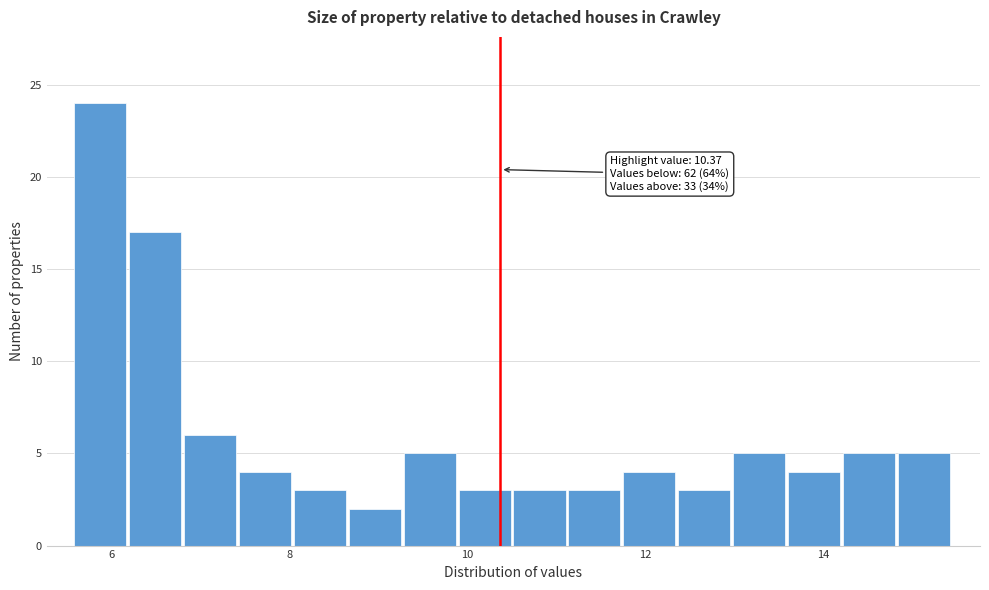

Around what value on the x-axis is the tallest bar? Give the approximate position of its centre, as read against the axis.

5.8